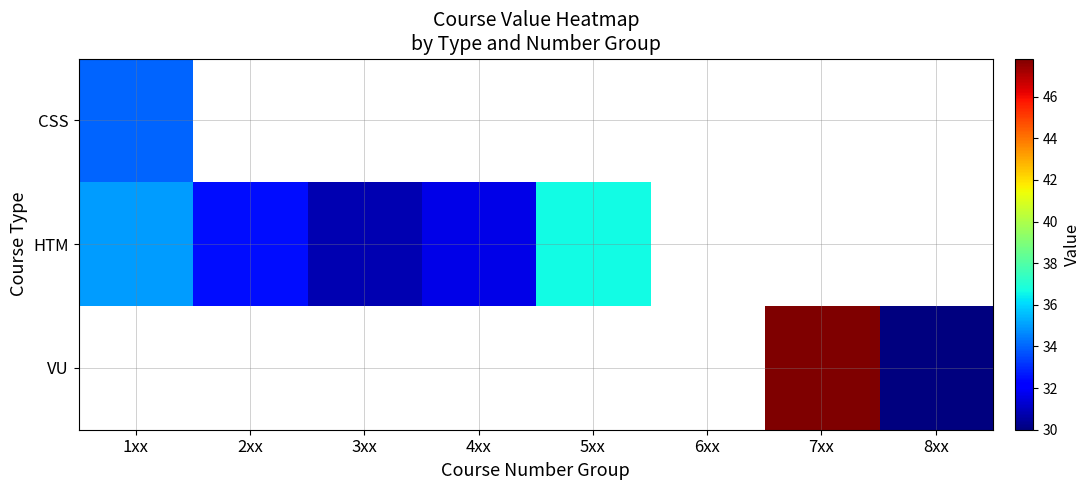

Between 3xx and 4xx, which is larger?

4xx